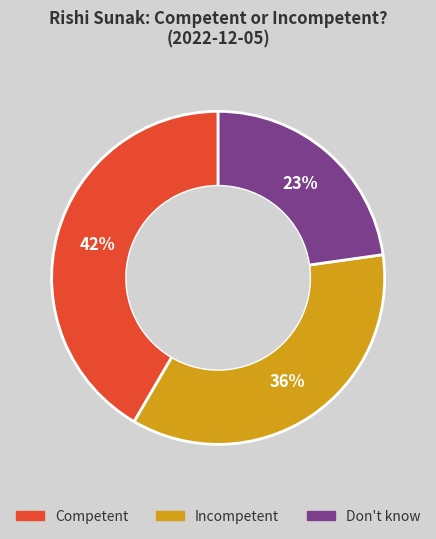

To the nearest percent, what portion does Incompetent represent?

36%